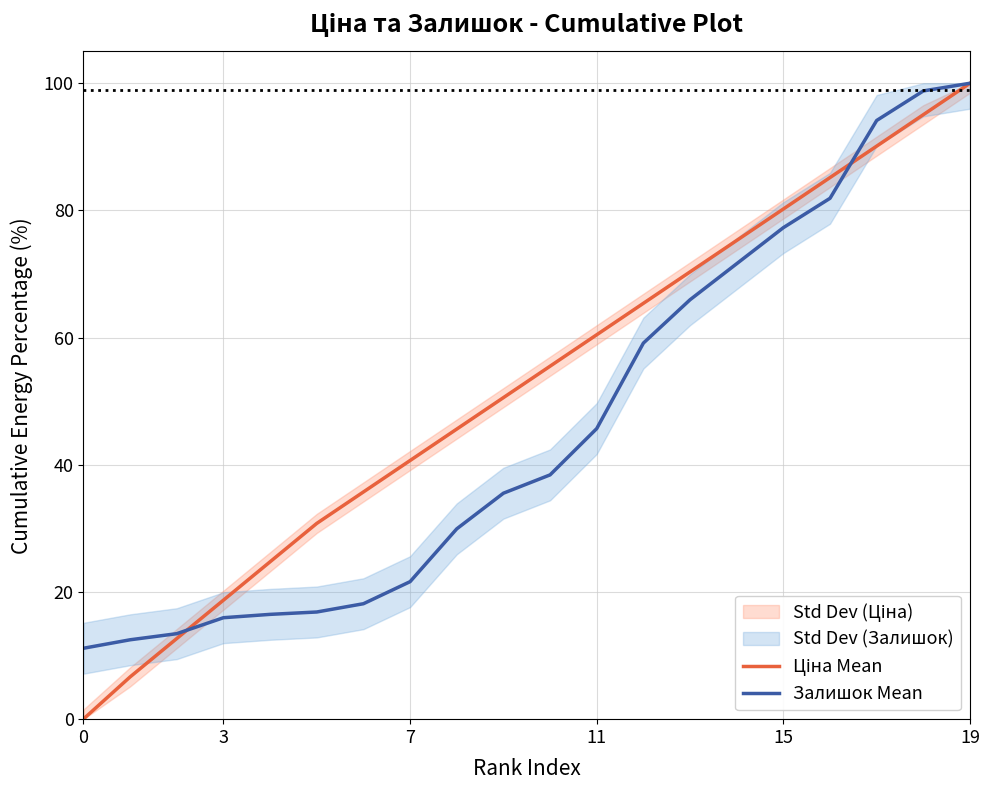

Between 6 and 17, which series saw the biggest shift?

Залишок Mean